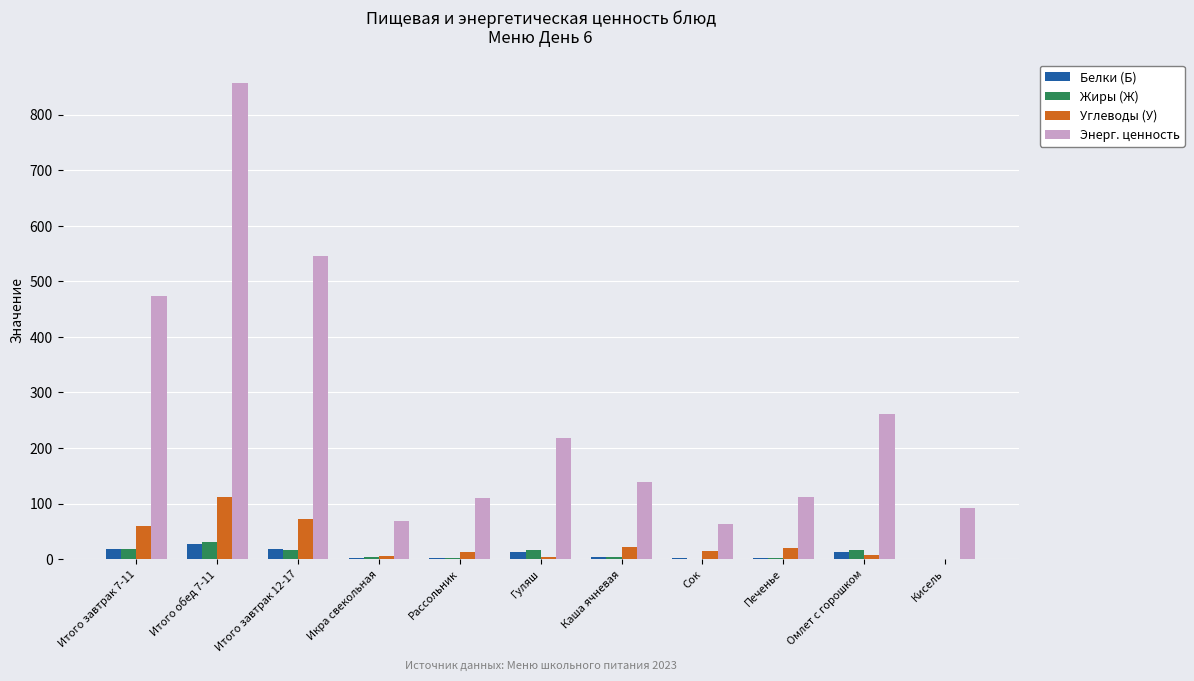

What is the total value across all series at Итого обед 7-11?

1025.6